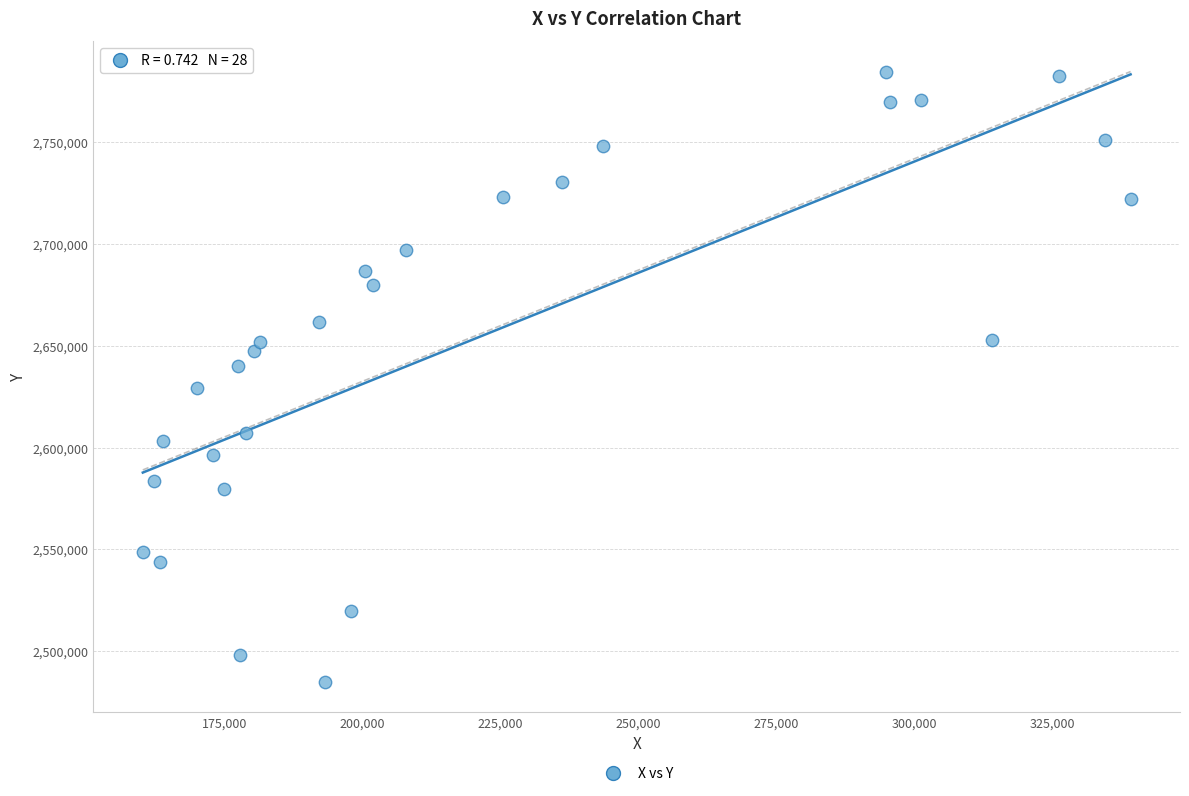

What is the range of Y values (max minus min)?

299569.7